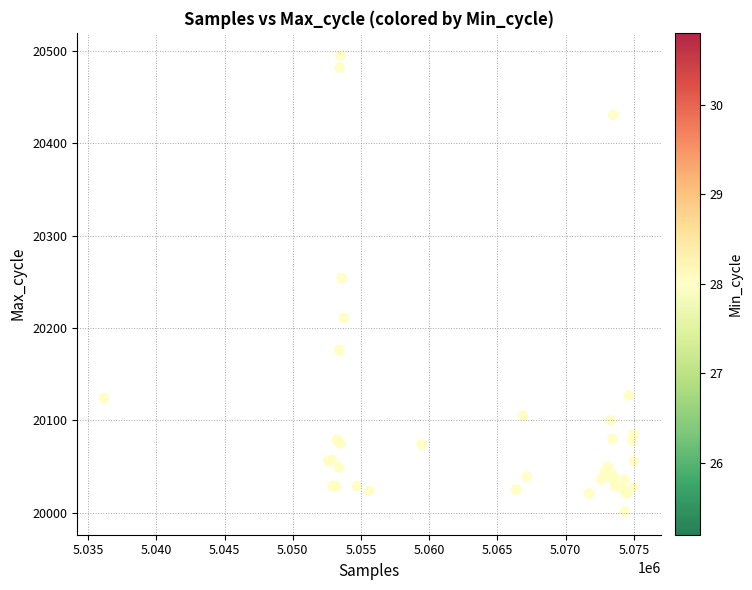

What Y value in the scatter plot is closest to 20248?

20254